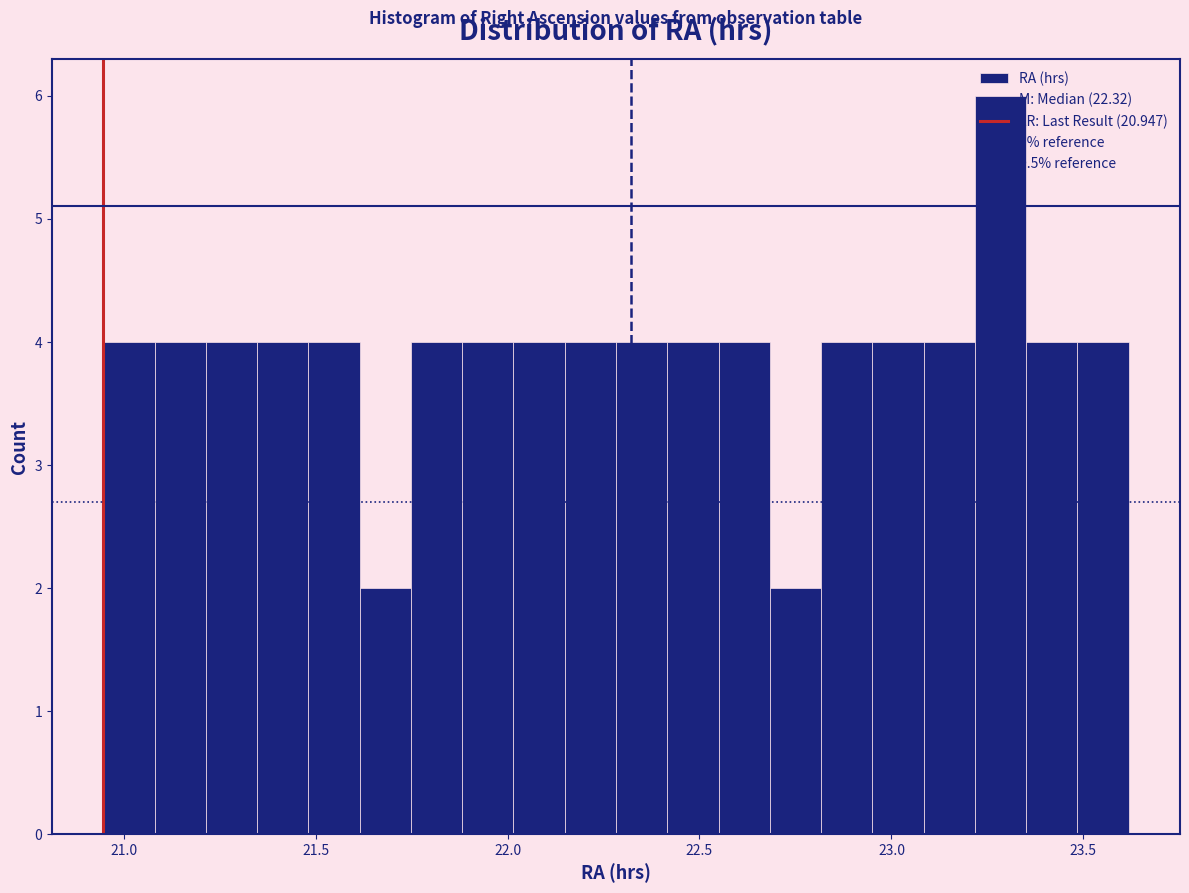

Around what value on the x-axis is the tallest bar? Give the approximate position of its centre, as read against the axis.

23.30